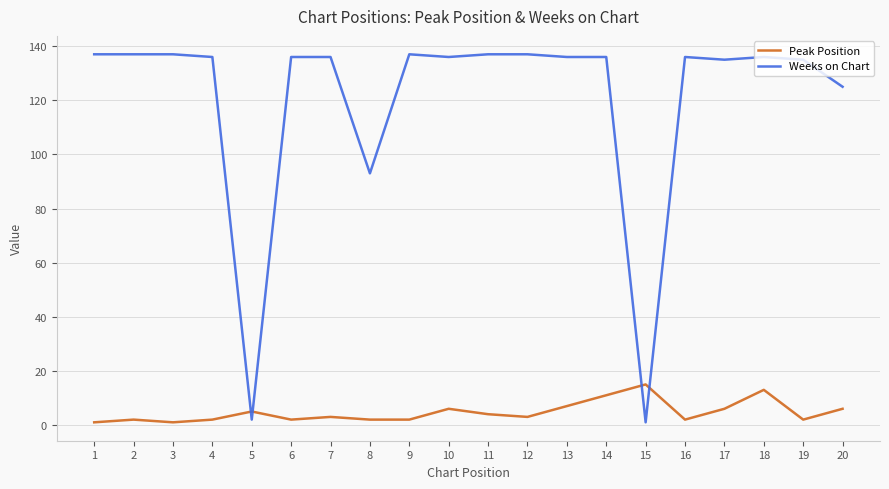

True or false: Peak Position has more than 0 points higher than both neighbors.

True